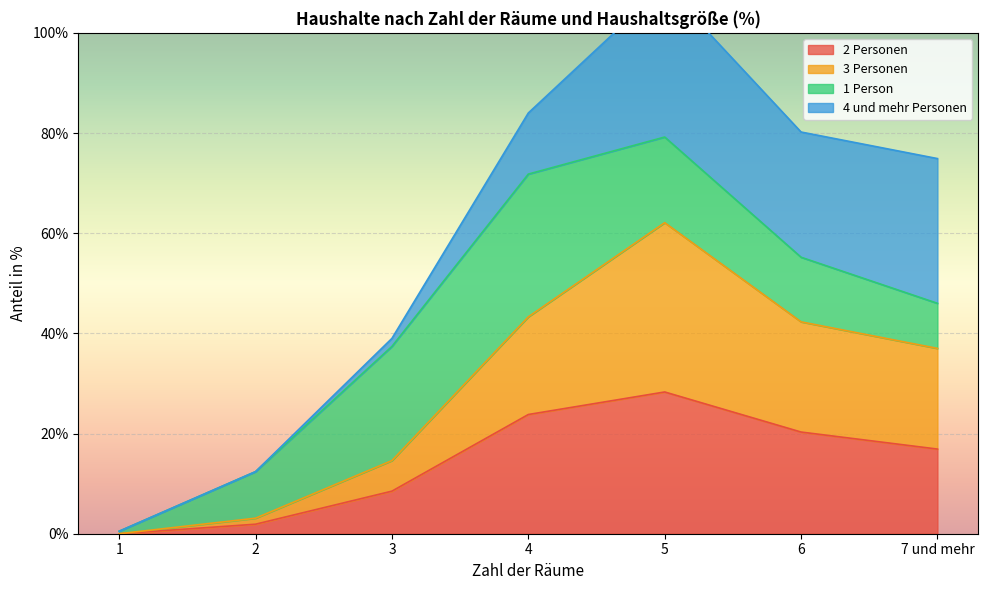

The 3 Personen series shows 42.3 at 6. True or false?

True